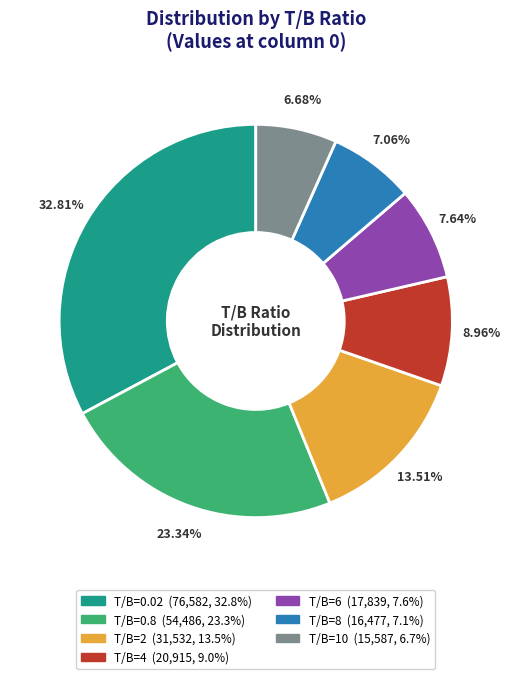

Count the number of slices in the pie.

7